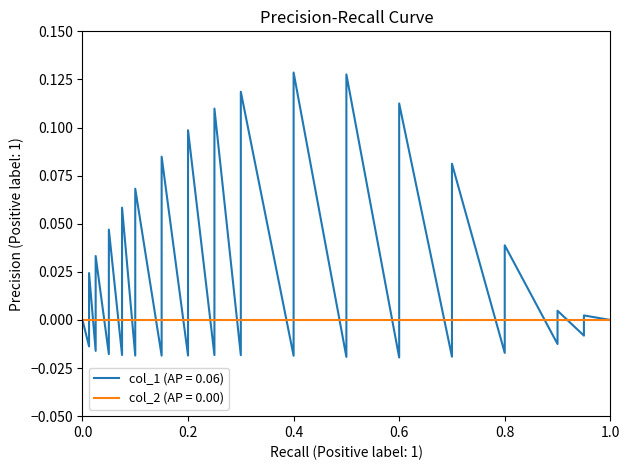

Is it true that the value at 0.8 is -0.0?

True